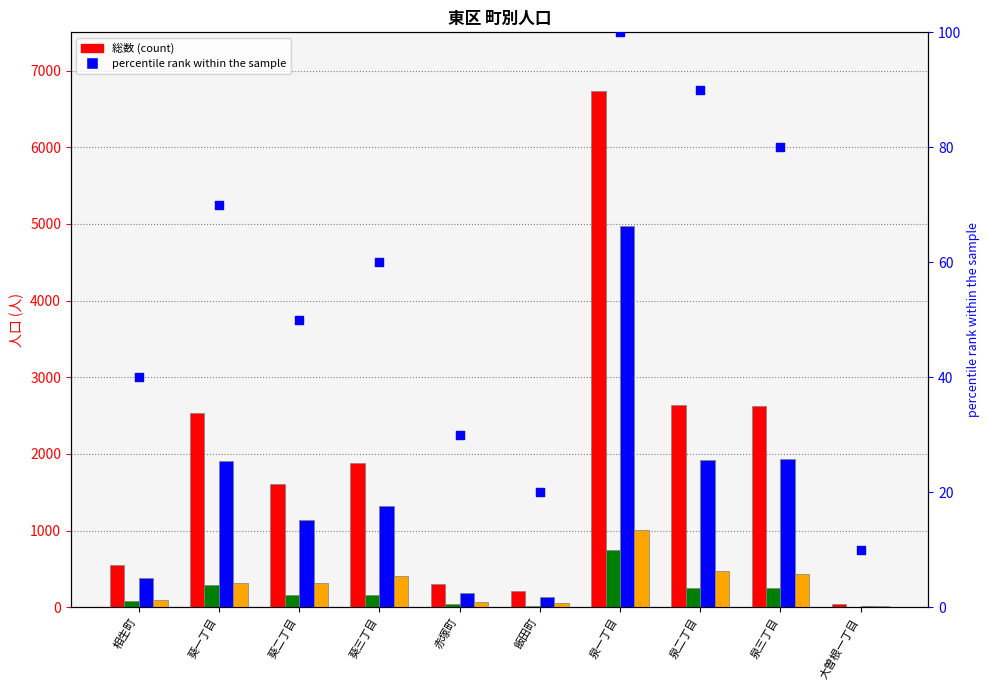

Which series reaches the minimum Y coordinate?

０～１４歳